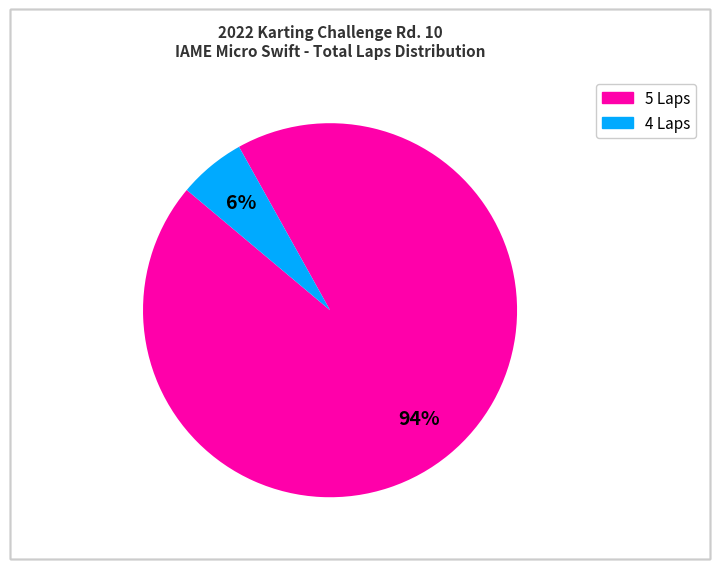

To the nearest percent, what is the difference between the largest and smallest slice percentages?

88%